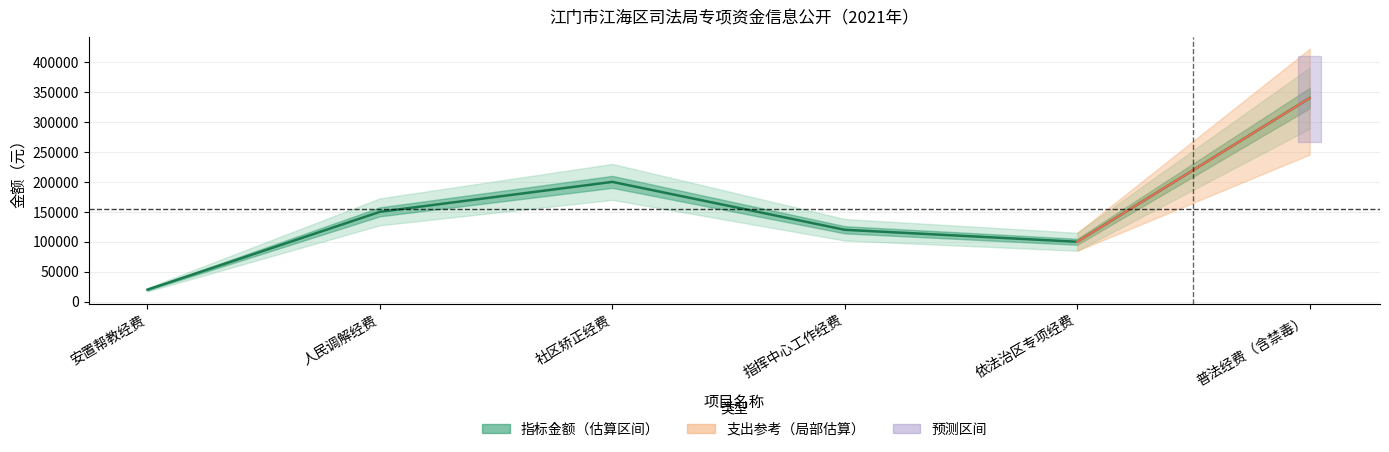

Reading left to right, transcribe all the data shown in this chart.

安置帮教经费=20000	人民调解经费=150000	社区矫正经费=200000	指挥中心工作经费=120000	依法治区专项经费=100000	普法经费（含禁毒）=340000